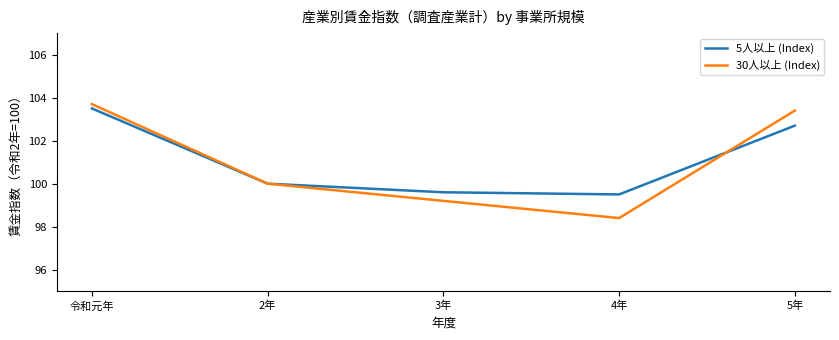

List the series in order of their overall mean, lowest first.

30人以上 (Index), 5人以上 (Index)